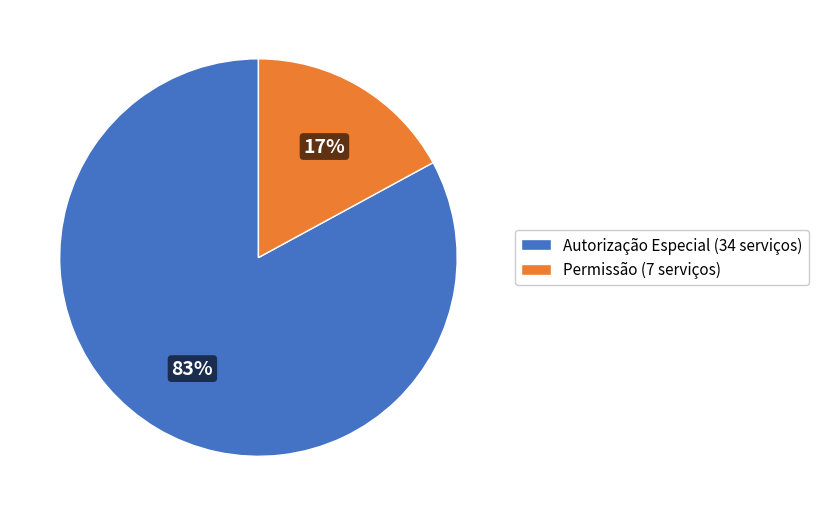

Rank the categories by value from lowest to highest.

Permissão (7 serviços), Autorização Especial (34 serviços)